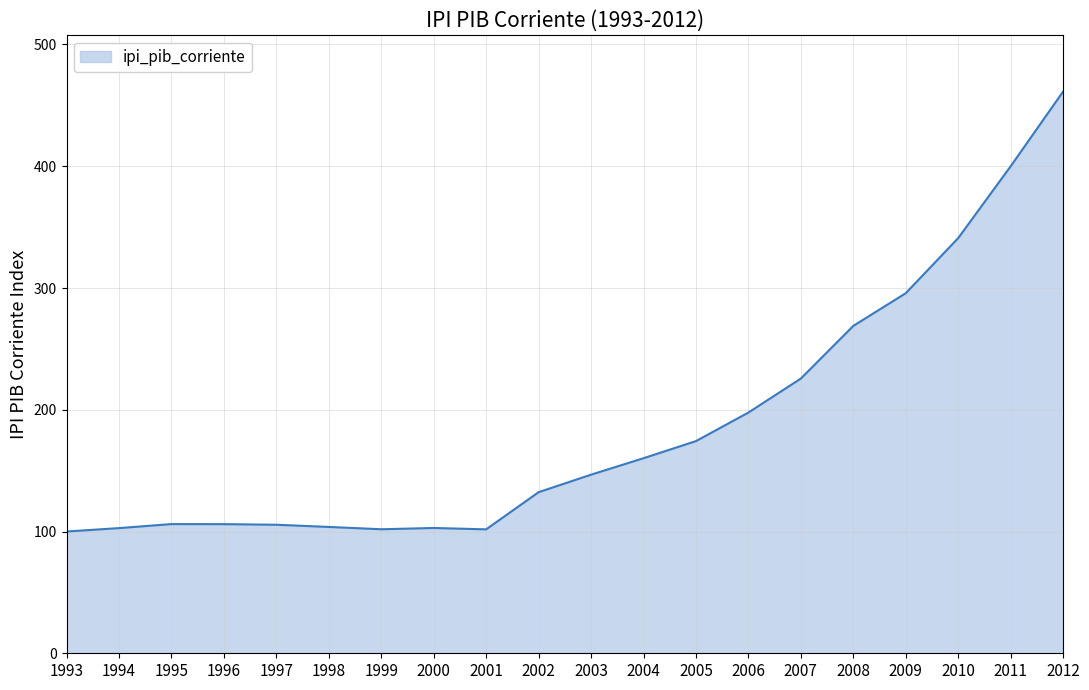

What is the smallest value displayed?

100.0